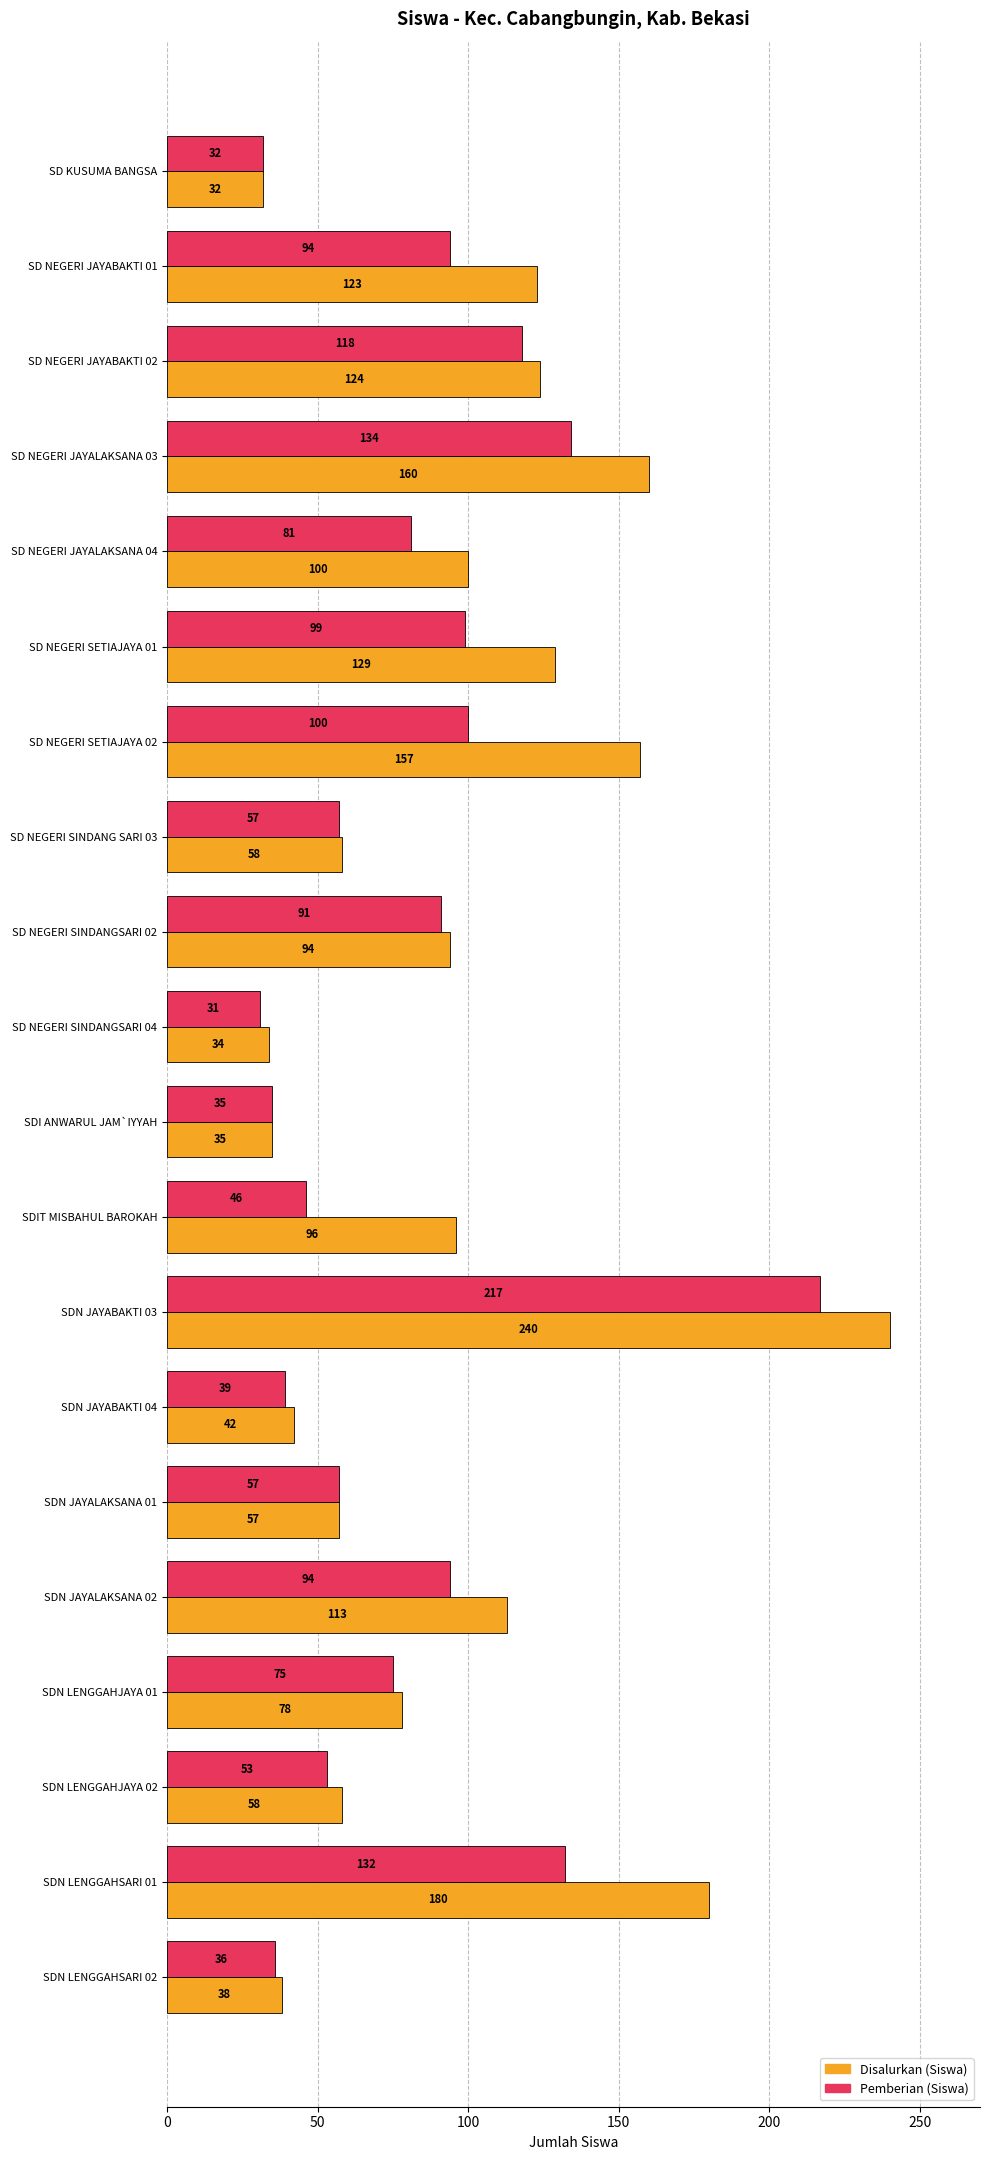

What is the spread (max minus min) of values at SD NEGERI JAYABAKTI 02?

6